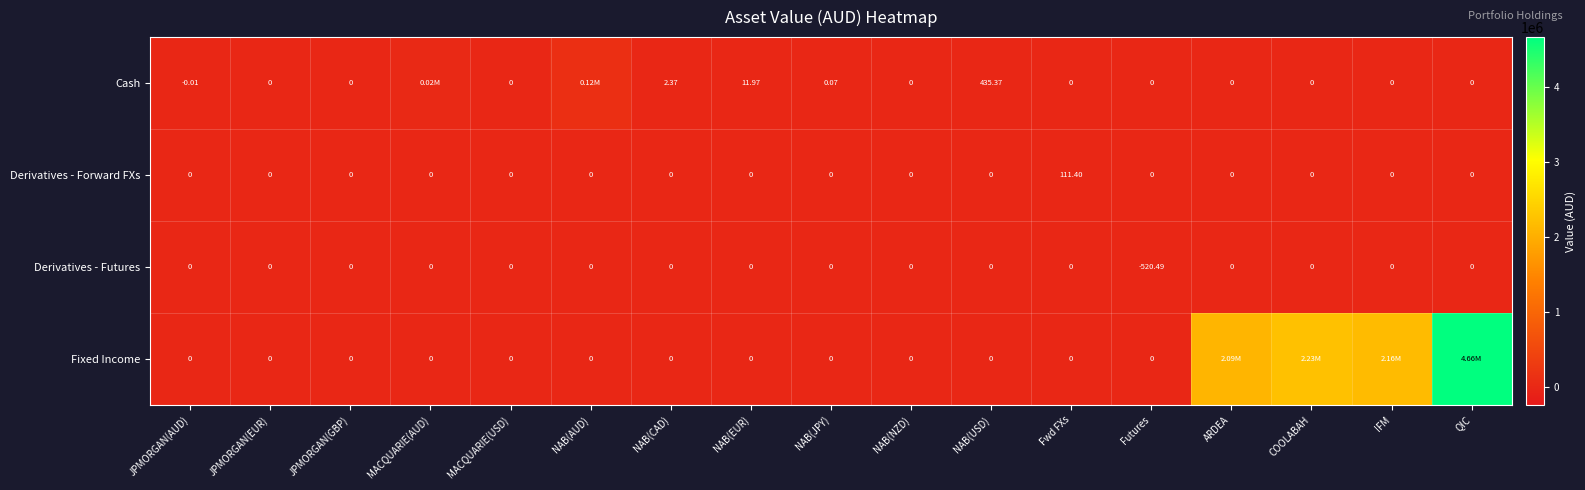

The value of Derivatives - Forward FXs at MACQUARIE(AUD) is 45.7. True or false?

False